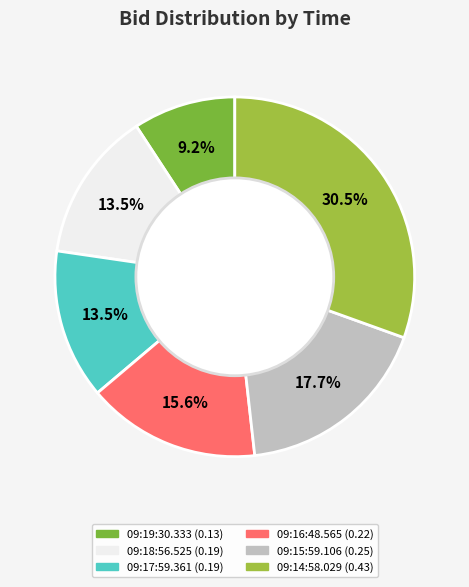

To the nearest percent, what is the difference between the 09:15:59.106 and 09:16:48.565 slice percentages?

2%